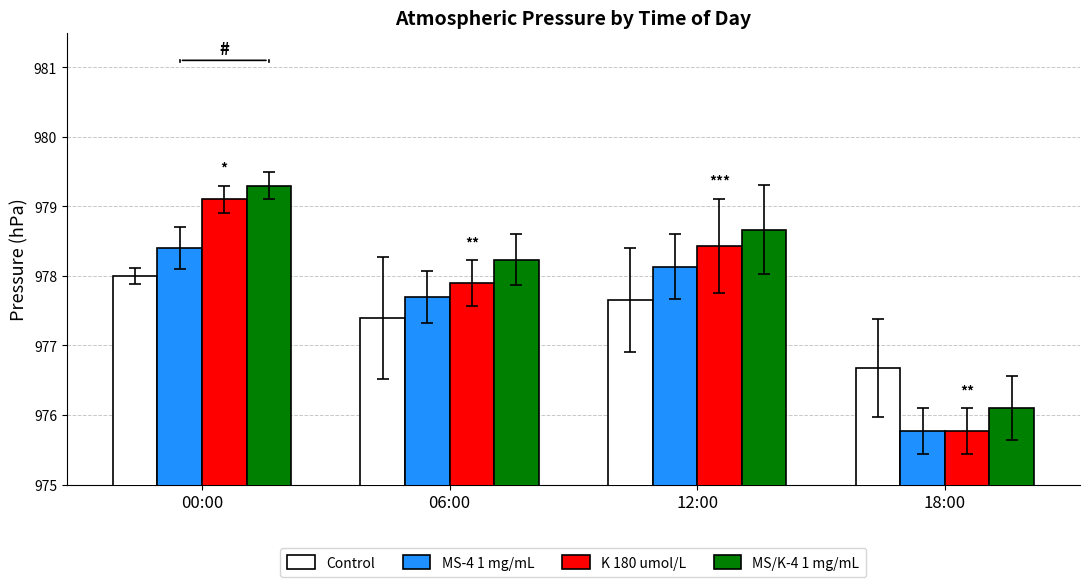

At how many categories does at least one series exceed 977?

3